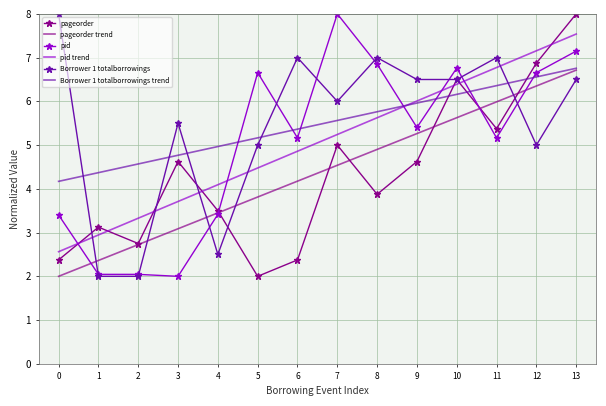

What is the maximum value shown in the chart?

8.0